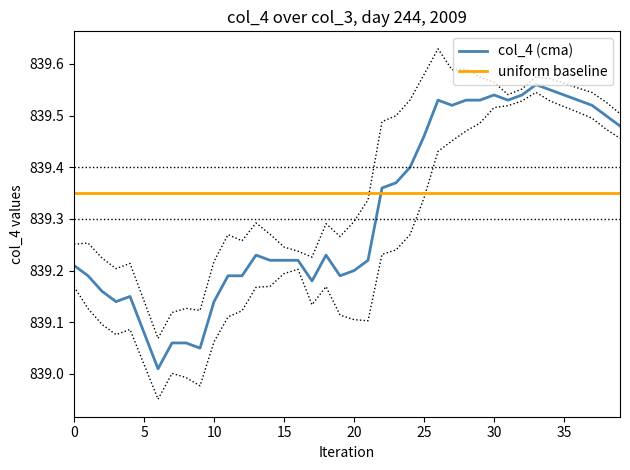

The value at 2 is 458.7. True or false?

False